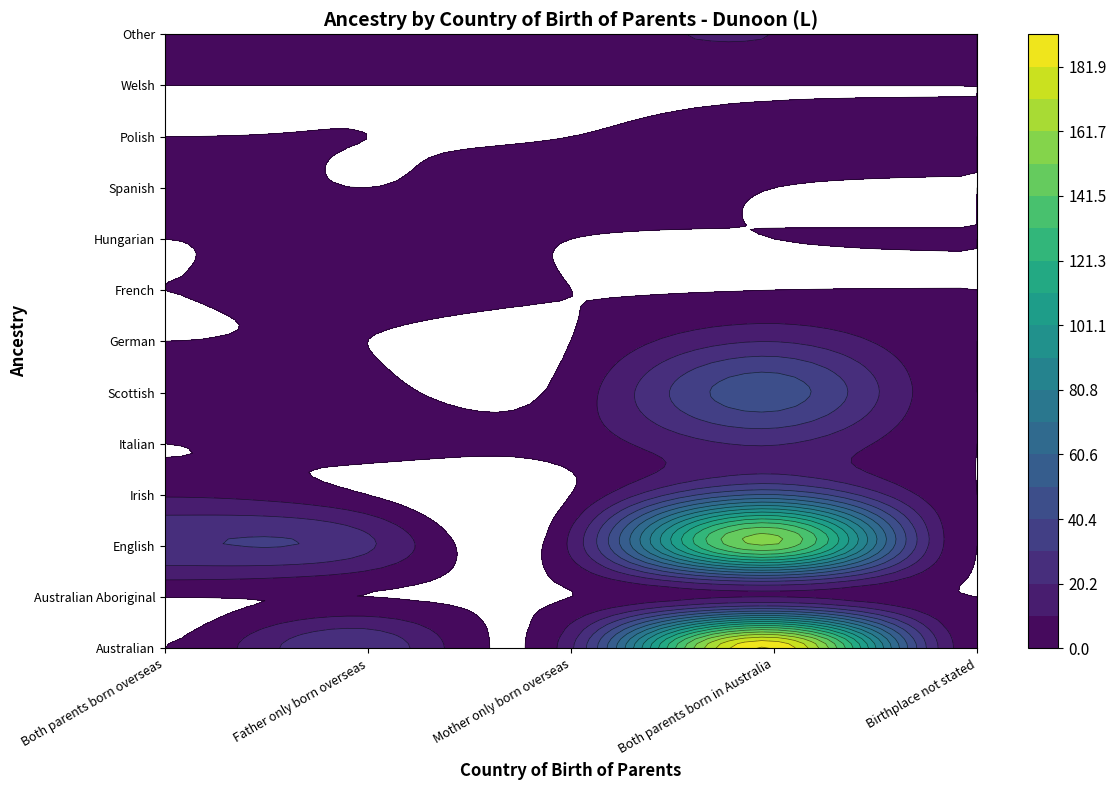

What is the spread (max minus min) of values at Both parents born overseas?

29